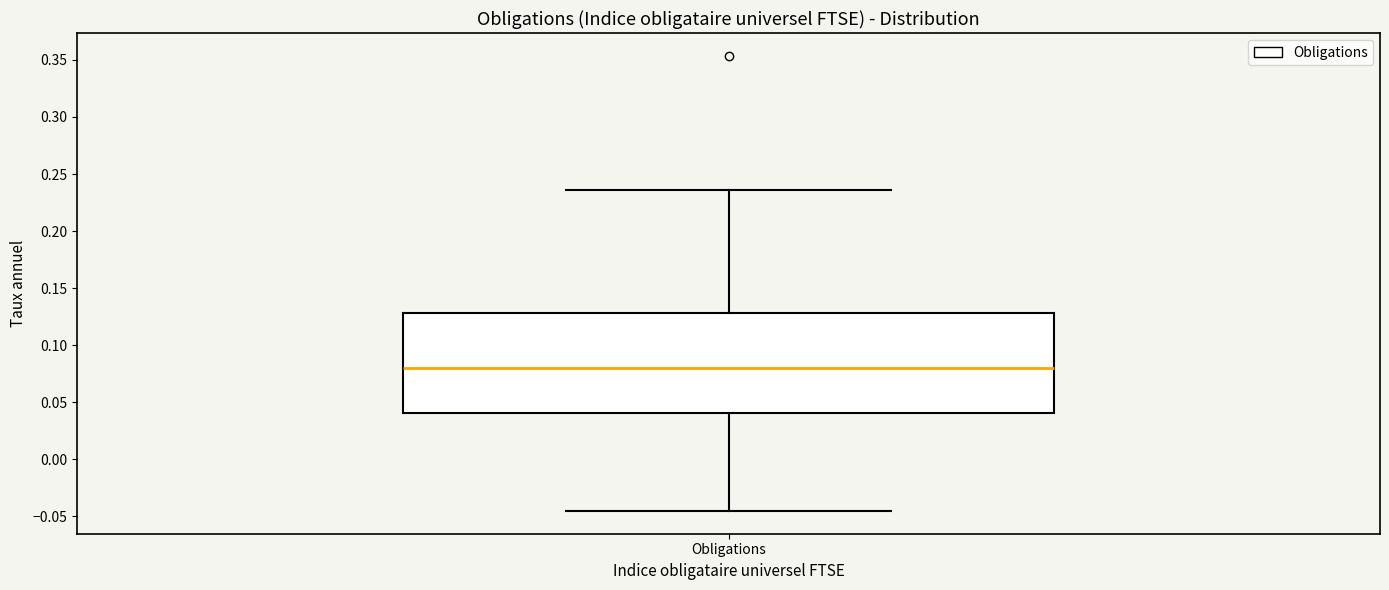

Read this box plot against the y-axis: the position of the median line, the range covered by the box, and the ends of both whiskers. The values are not printed on the chart, so give them approximately, as read against the axis.

median 0.080, box 0.040 to 0.130, whiskers -0.045 to 0.235